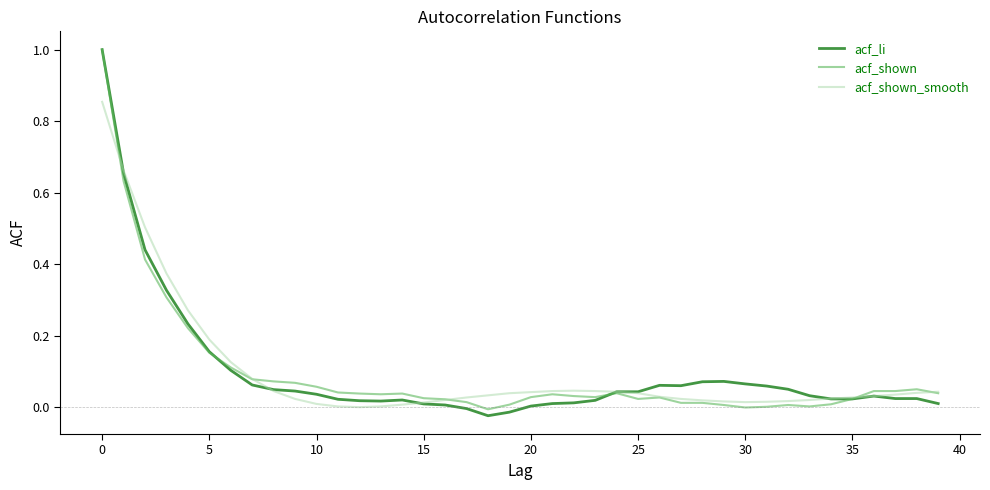

What is the highest value of the acf_li series?

1.0